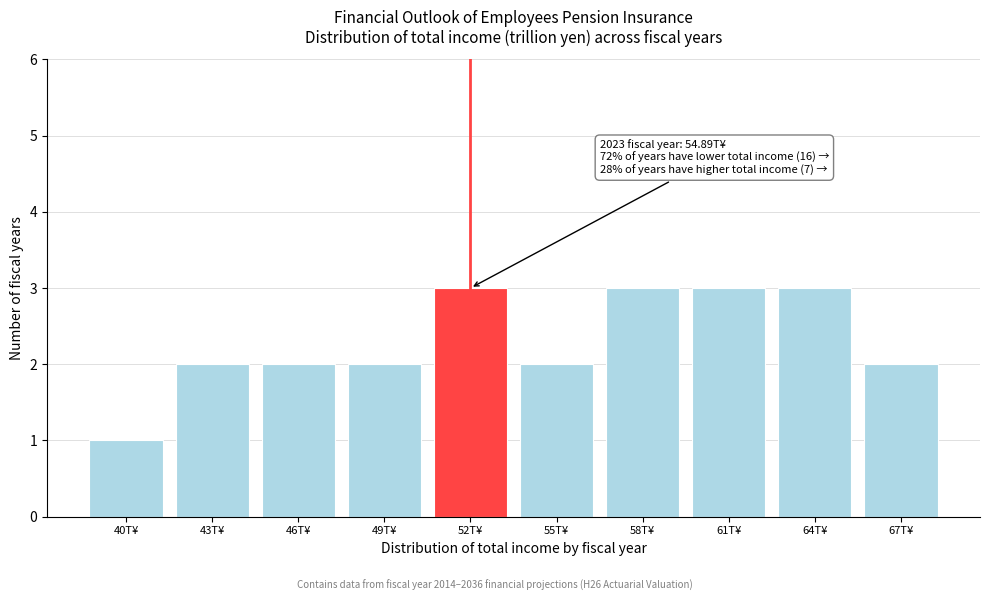

Reading right to left, what are all the values shown in this chart?

67T¥=2	64T¥=3	61T¥=3	58T¥=3	55T¥=2	52T¥=3	49T¥=2	46T¥=2	43T¥=2	40T¥=1